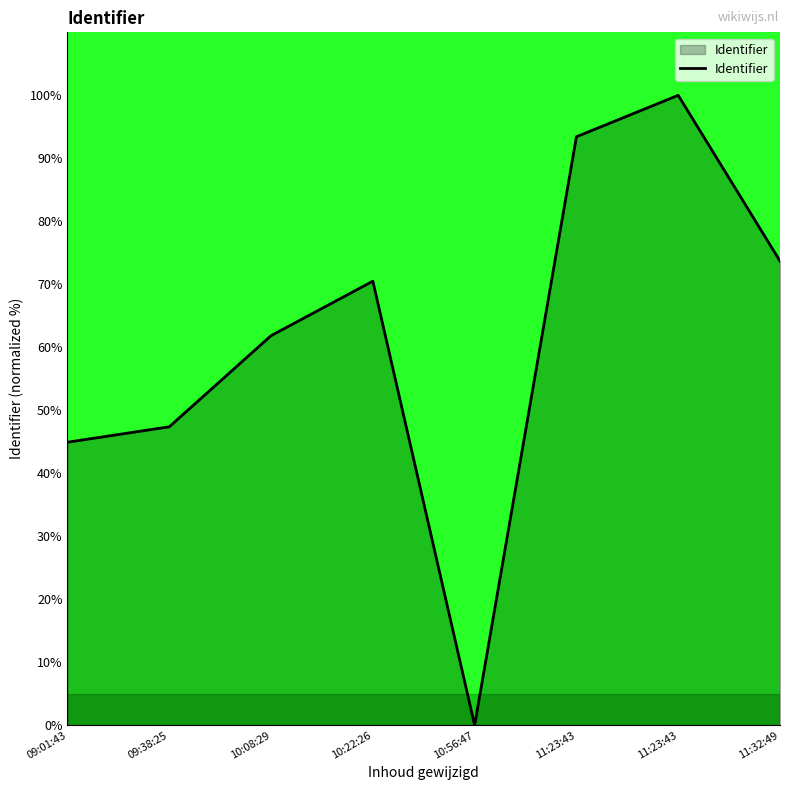

List the labels in order of value, smallest first.

10:56:47, 09:01:43, 09:38:25, 10:08:29, 10:22:26, 11:32:49, 11:23:43, 11:23:43